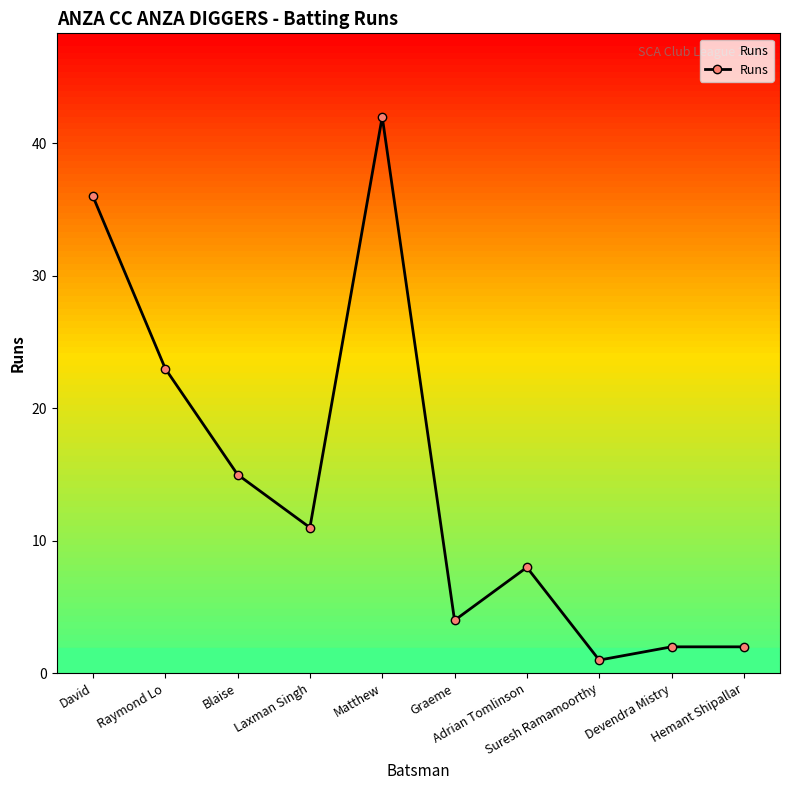

What is the maximum value shown in the chart?

42